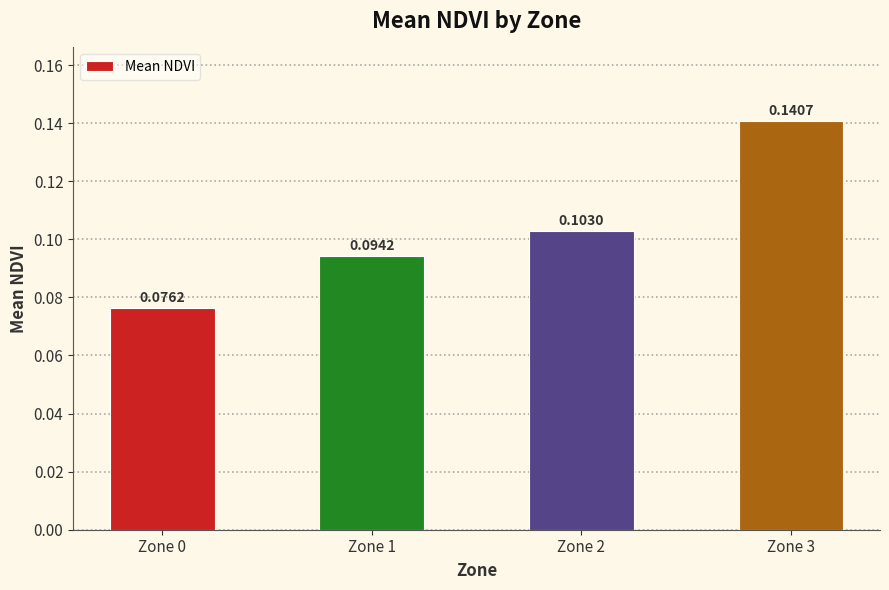

What is the change in value from Zone 0 to Zone 3?

+0.1